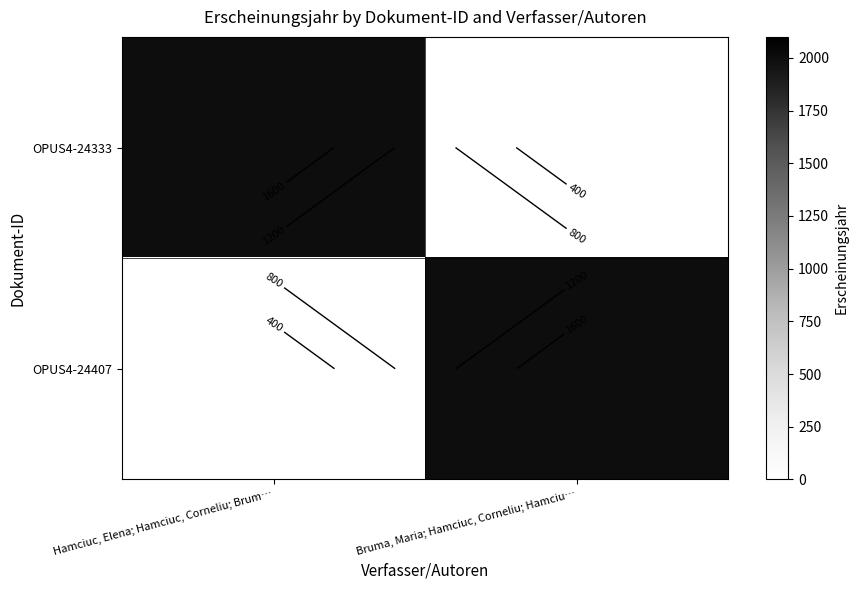

What is the sum of the OPUS4-24333 values at Hamciuc, Elena; Hamciuc, Corneliu; Brum… and Bruma, Maria; Hamciuc, Corneliu; Hamciu…?

1997